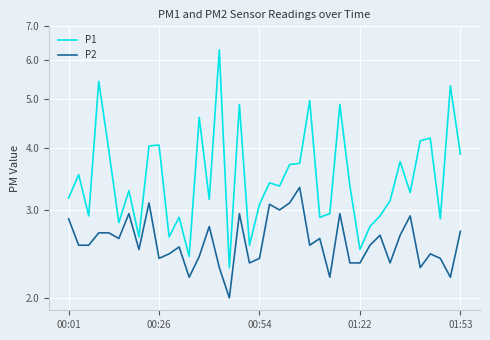

Which series has the largest range (max minus min)?

P1